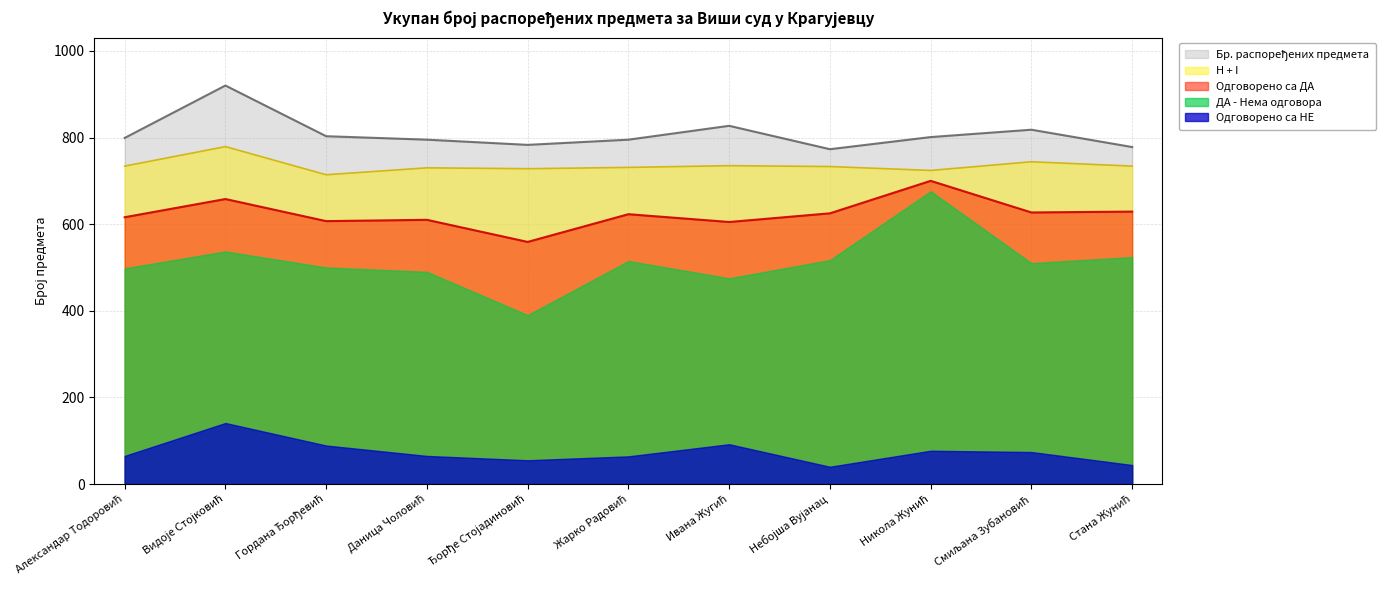

What is the maximum value for H + I?

779